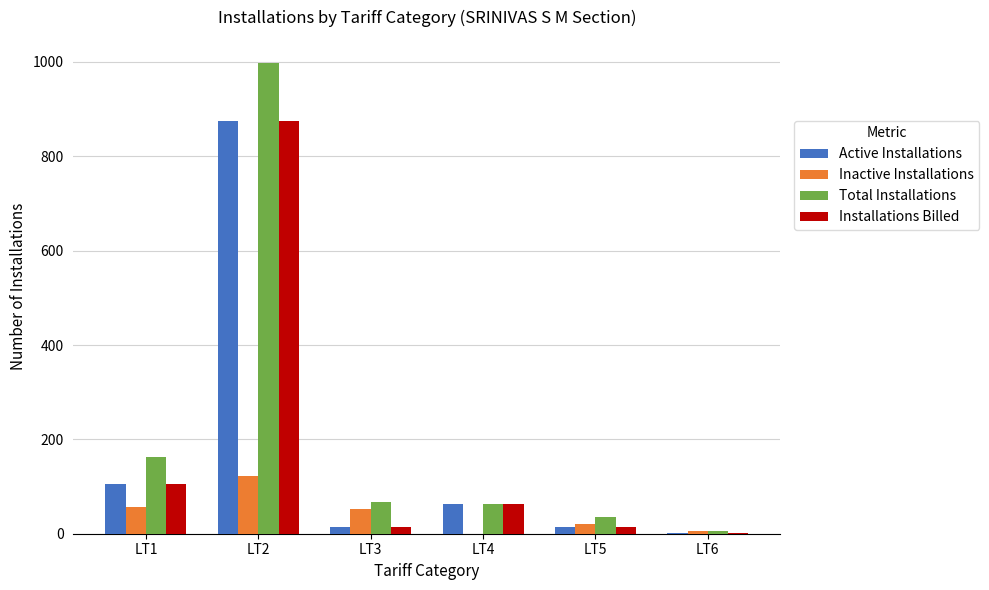

Which category has the highest value across all series?

LT2